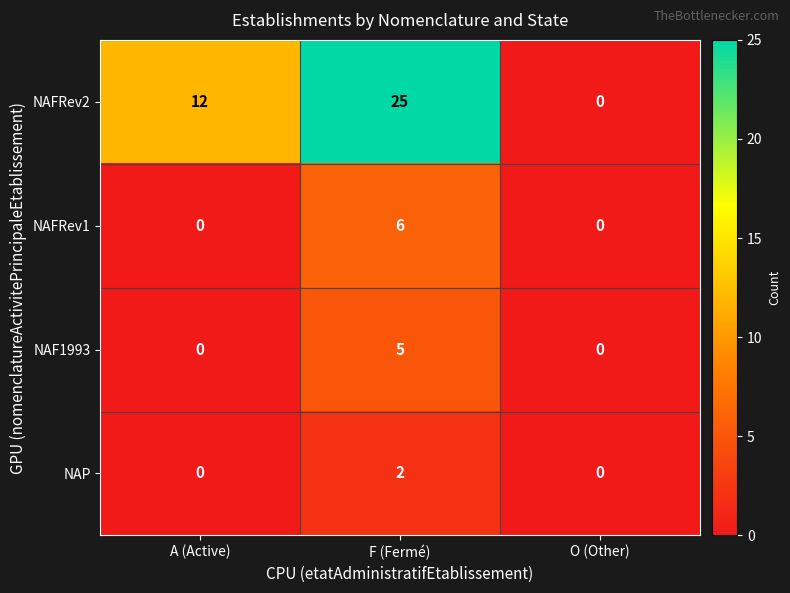

Rank the series by their maximum value, from highest to lowest.

NAFRev2, NAFRev1, NAF1993, NAP